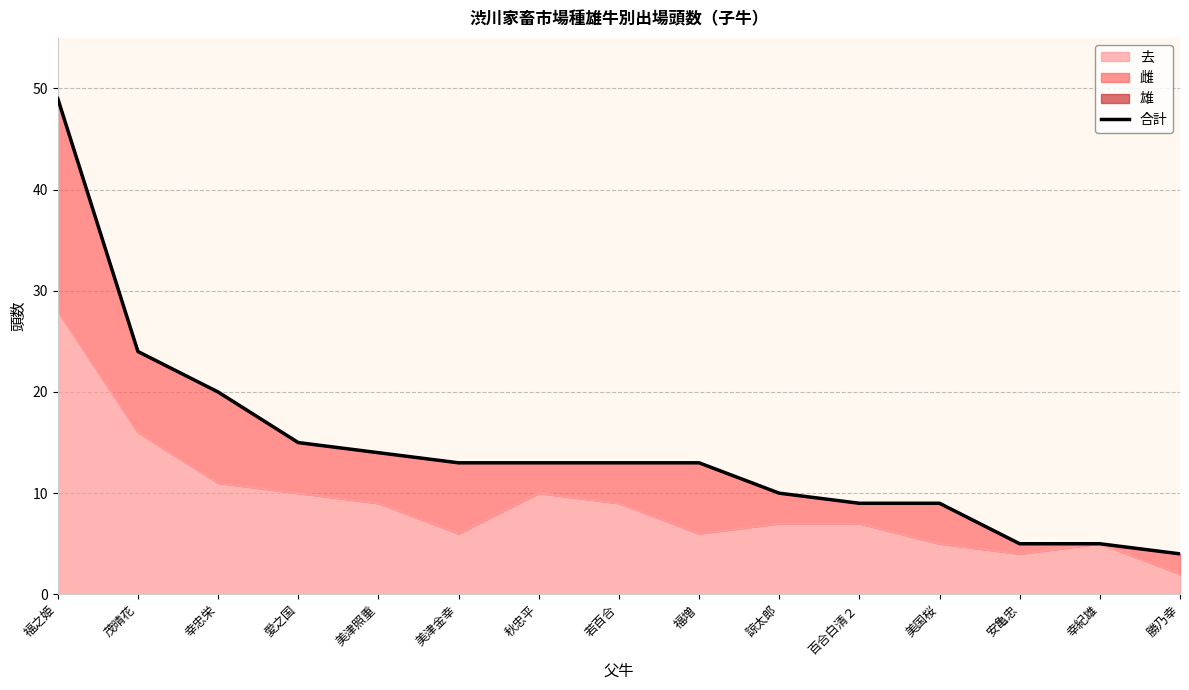

List the labels in order of value, largest first.

福之姫, 茂晴花, 幸忠栄, 愛之国, 美津照重, 美津金幸, 秋忠平, 若百合, 福増, 諒太郎, 百合白清２, 美国桜, 安亀忠, 幸紀雄, 勝乃幸